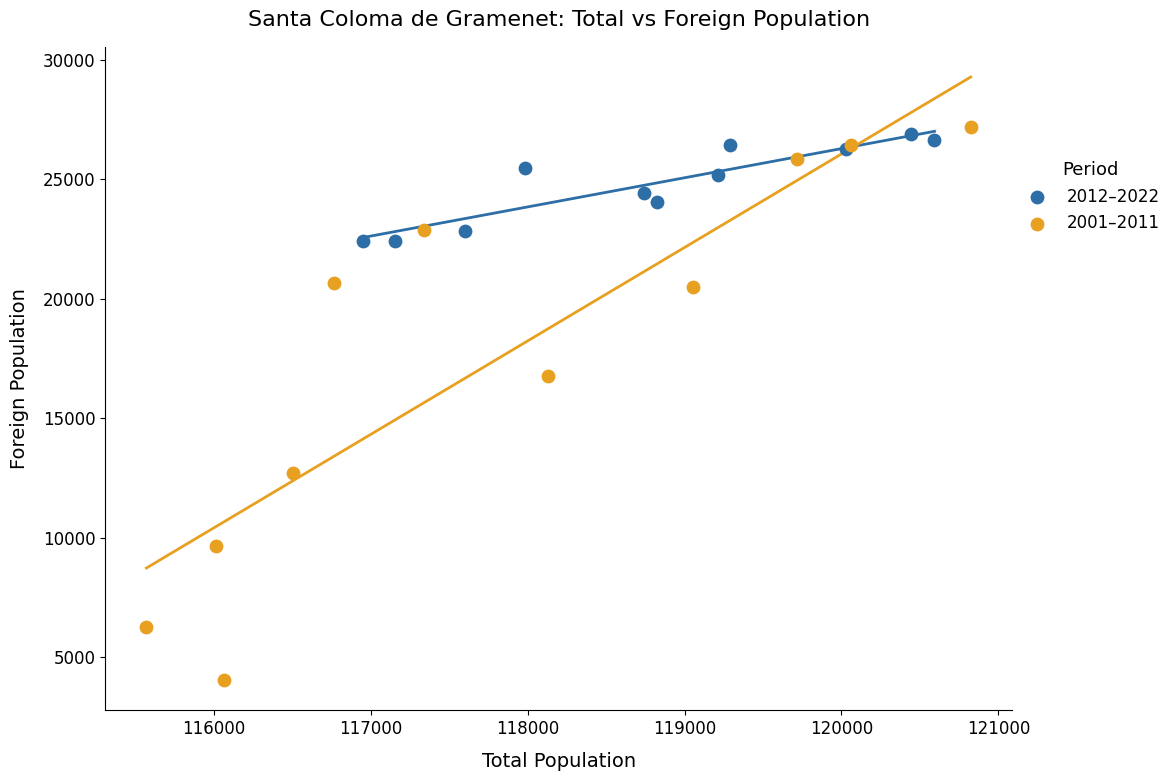

Which series reaches the minimum Y coordinate?

2001–2011